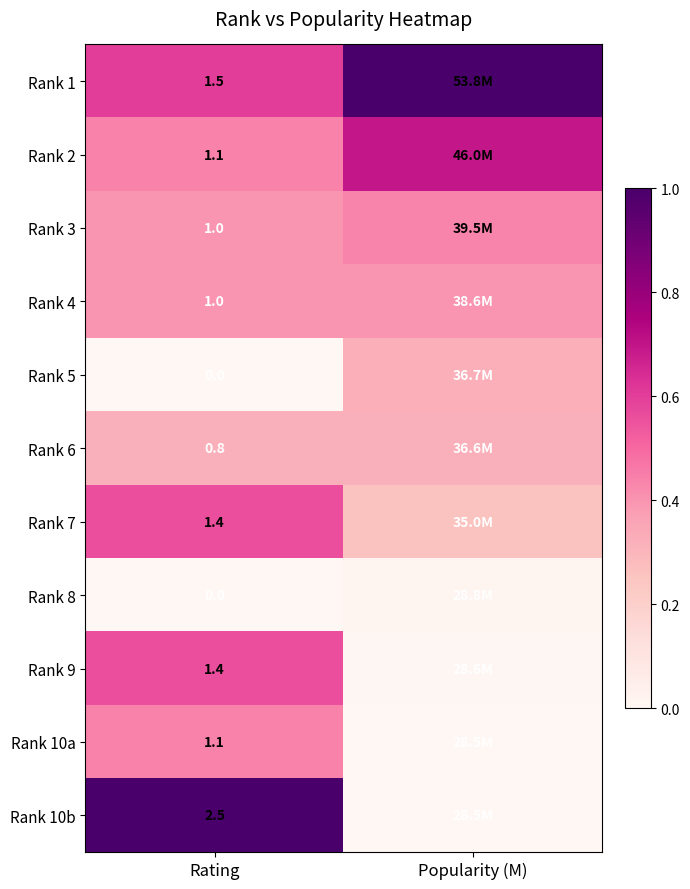

The value of Rank 6 at Rating is 0.2. True or false?

False